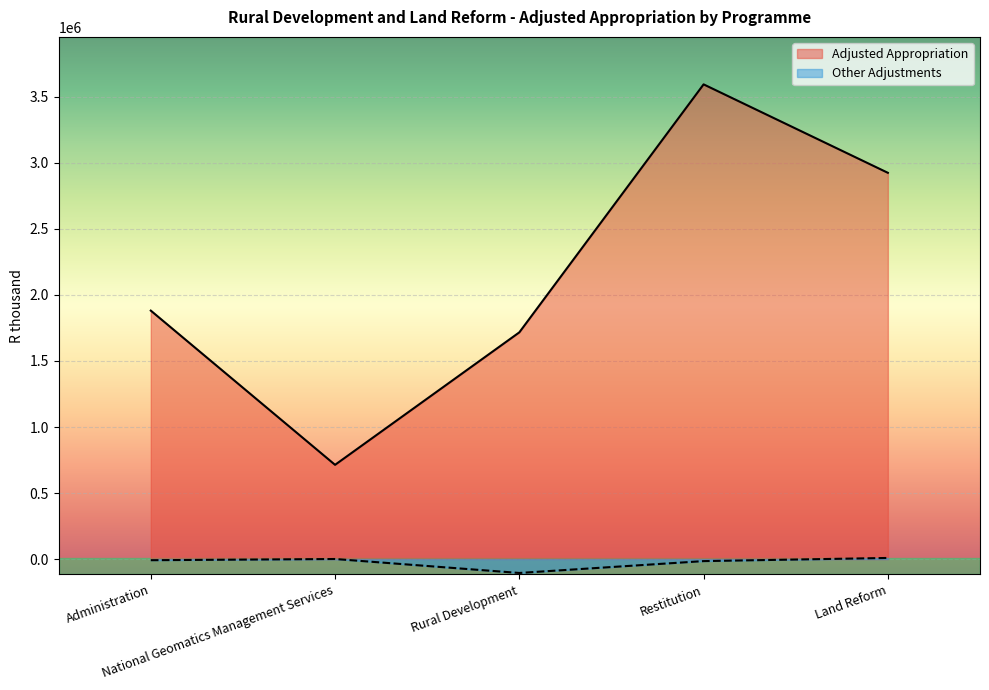

Which series has the largest range (max minus min)?

Adjusted Appropriation